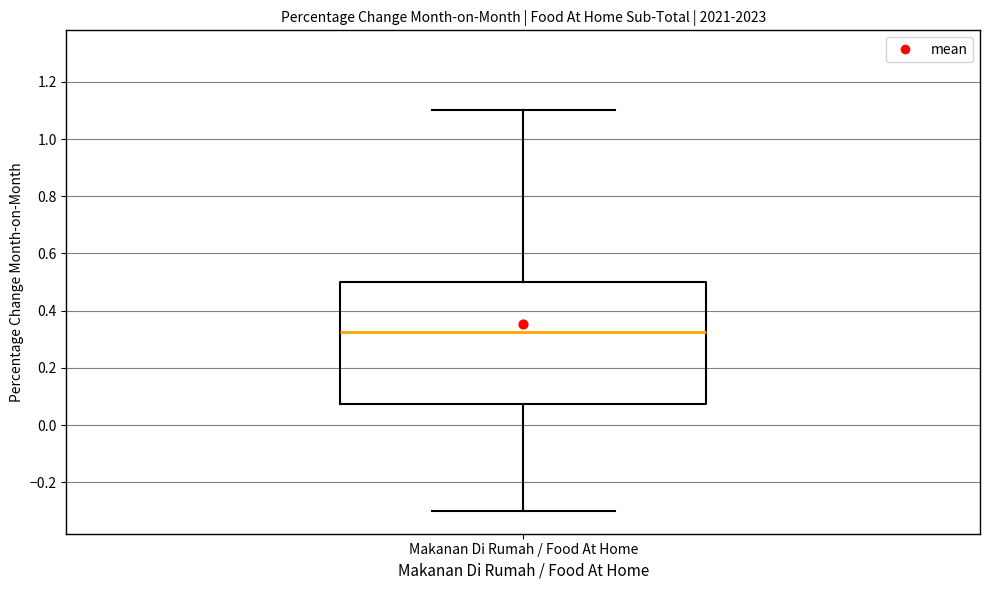

Where is the upper edge of the box for Makanan Di Rumah / Food At Home on the y-axis? The values are not printed on the chart, so give them approximately, as read against the axis.

0.50